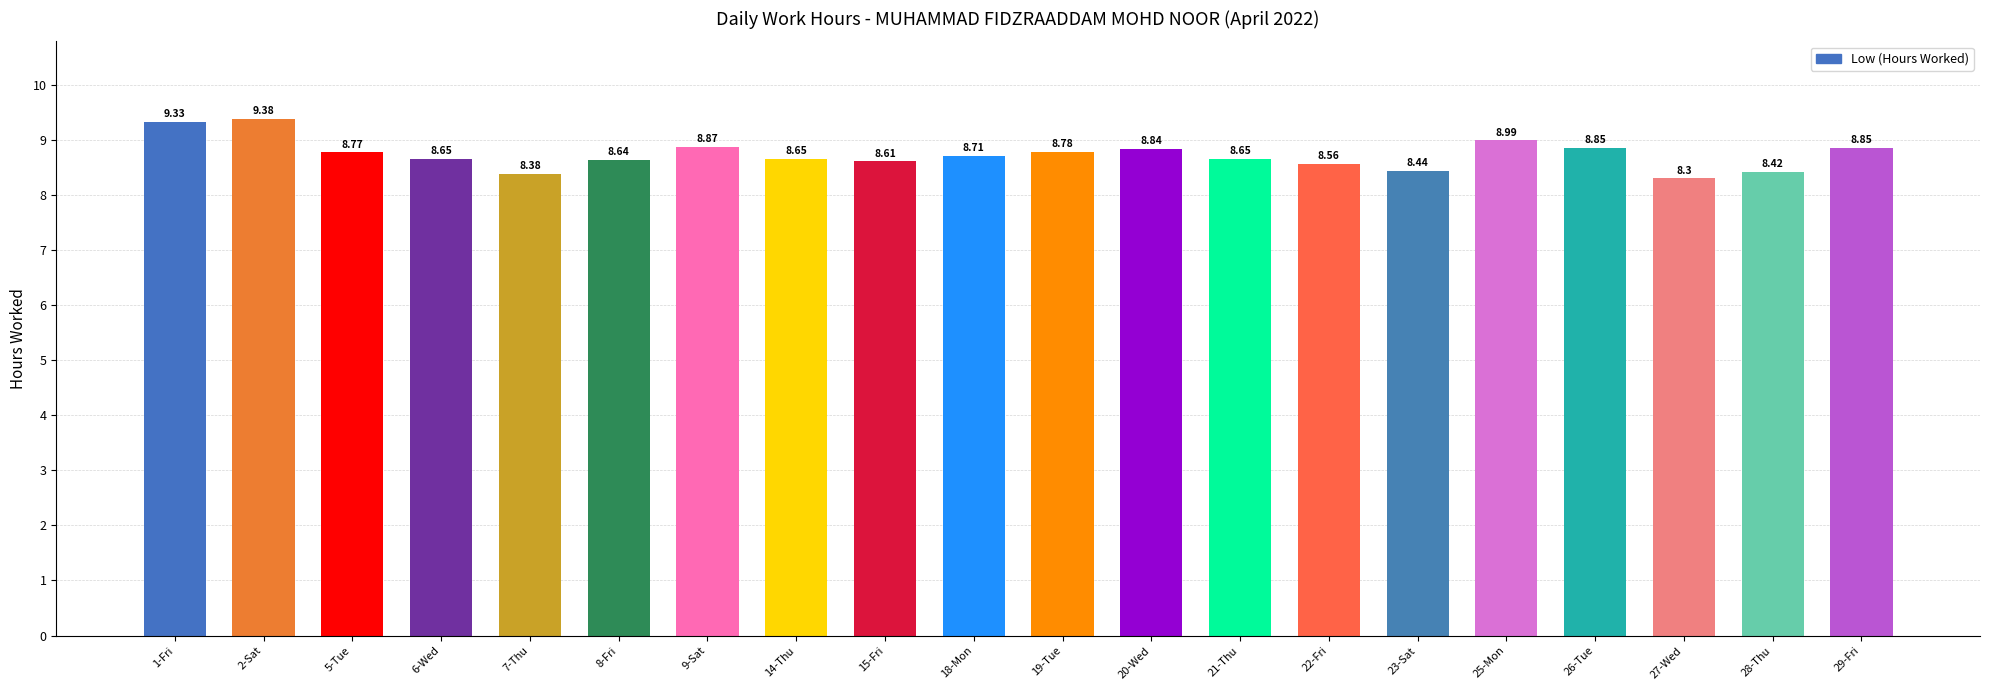

Approximately how many times larger is the value at 28-Thu compared to 18-Mon?

1.0